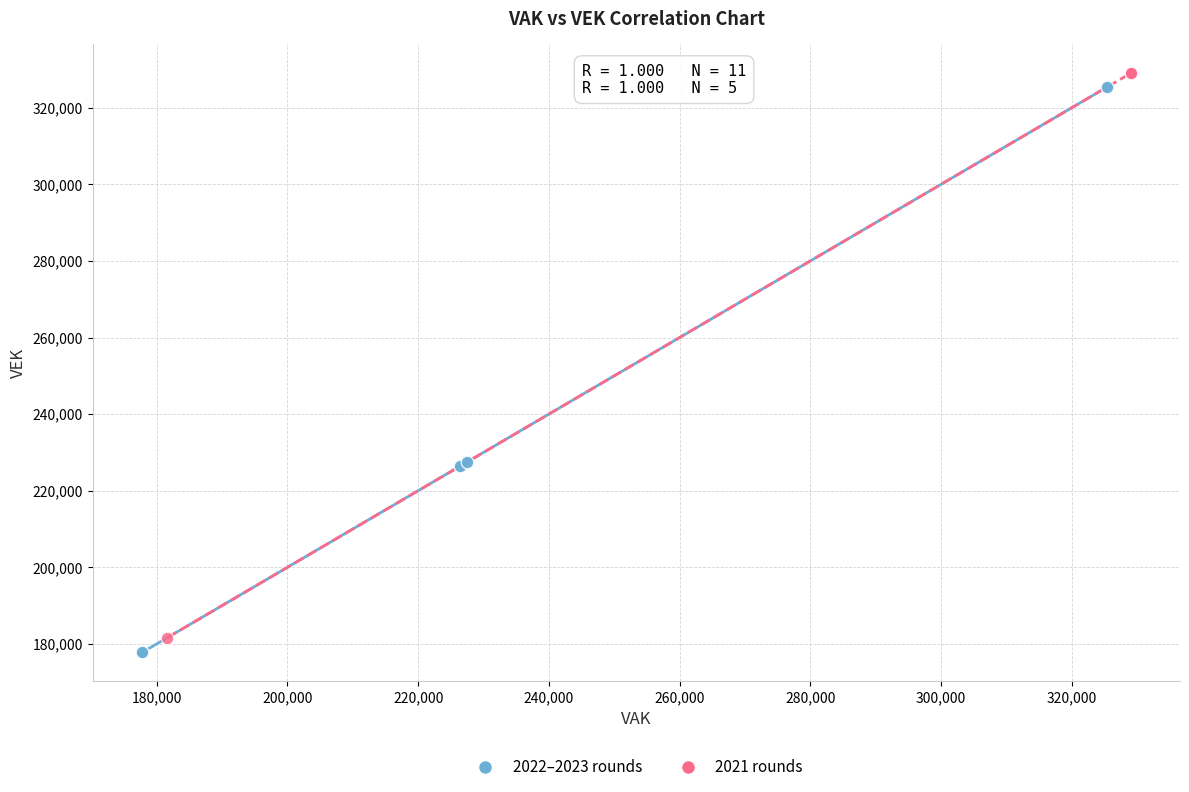

Which series reaches the maximum Y coordinate?

2021 rounds